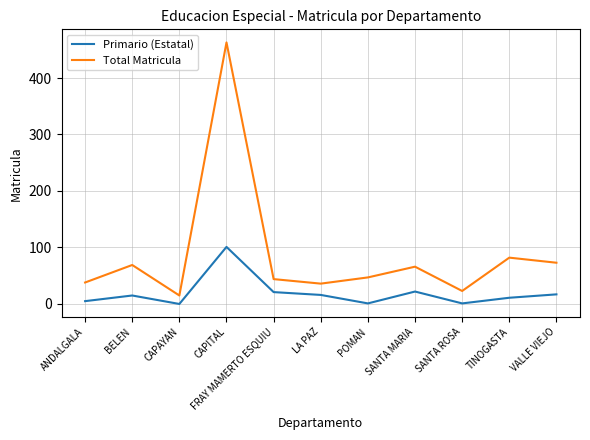

How many interior local peaks does the Total Matricula series have?

4